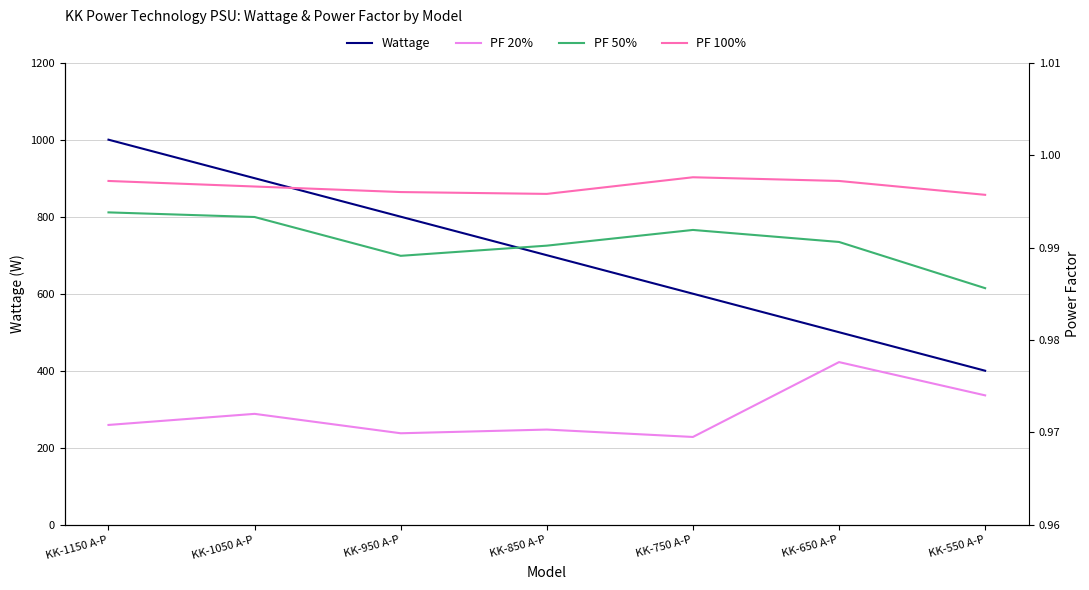

What is the difference between the maximum and minimum values in the Wattage series?

600